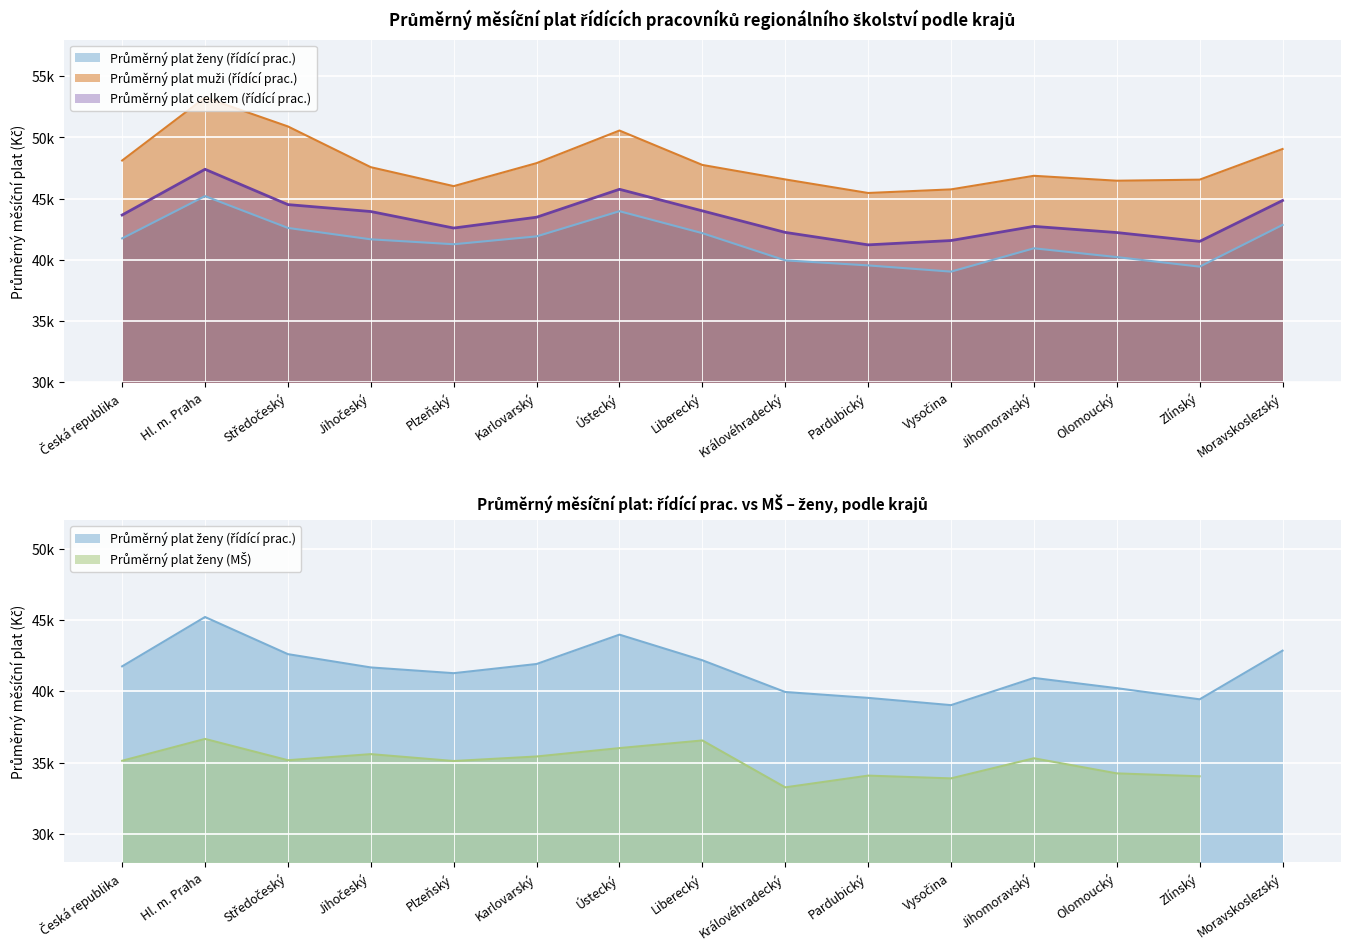

What is the difference between the maximum and minimum values in the Průměrný plat ženy (řídící prac.) series?

6179